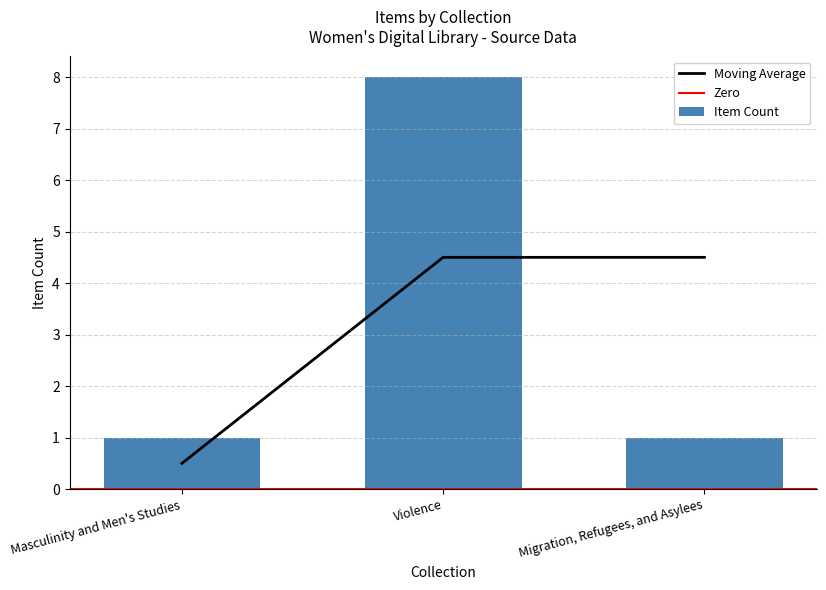

At which label does Moving Average first exceed 4?

Violence